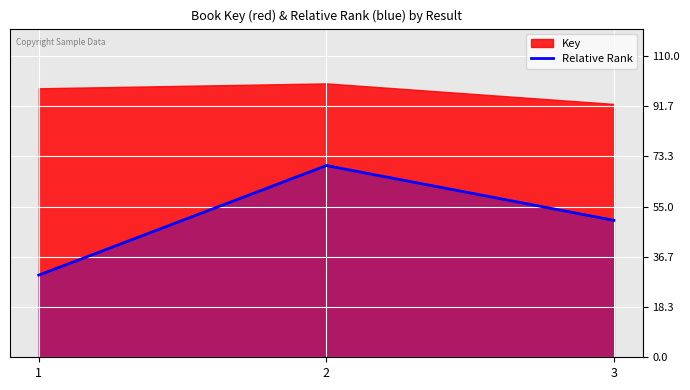

List the labels in order of Relative Rank value, smallest first.

1, 3, 2